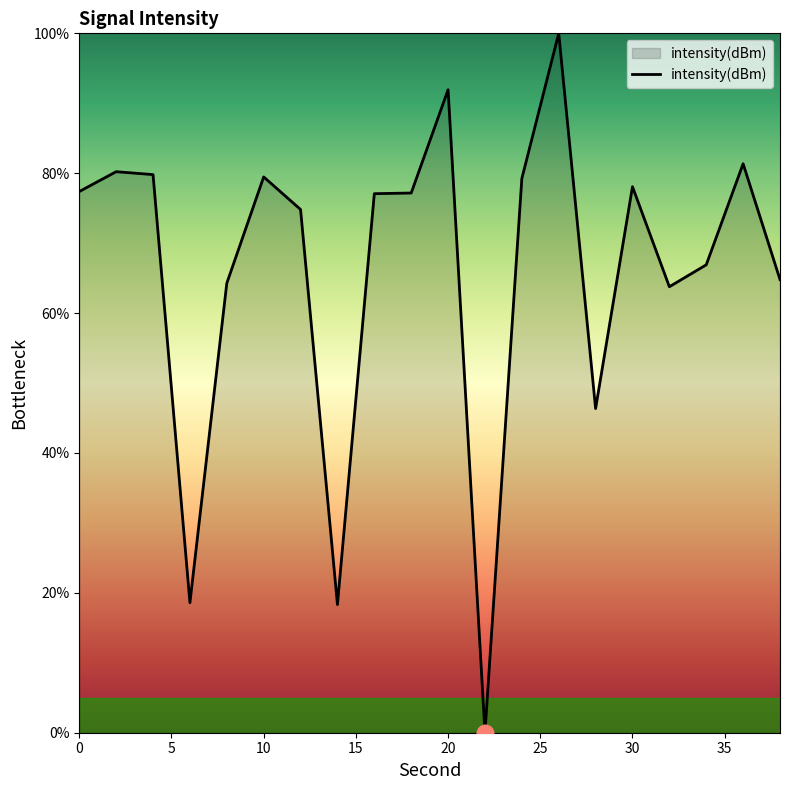

What is the difference between the maximum and minimum values?

100.0